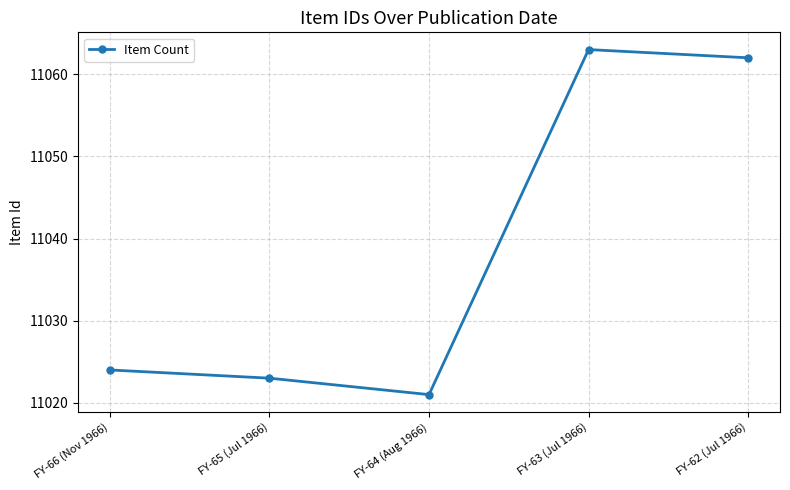

Which has a higher value, FY-66 (Nov 1966) or FY-64 (Aug 1966)?

FY-66 (Nov 1966)